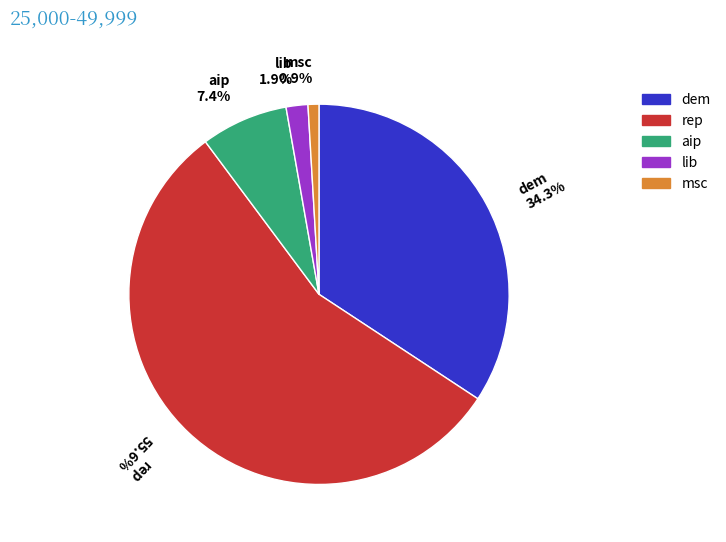

How many segments does this pie chart have?

5